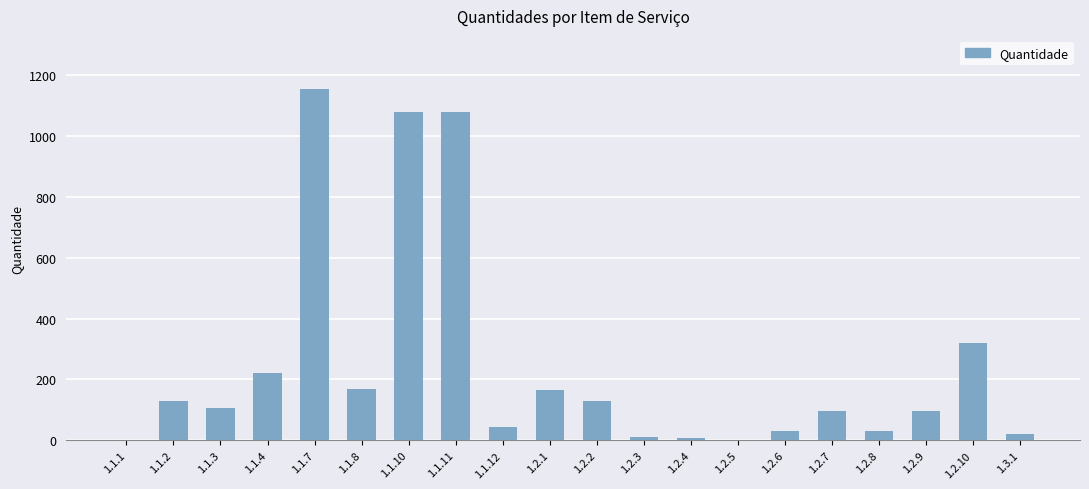

What is the ratio of the value at 1.1.7 to the value at 1.1.8?

6.9